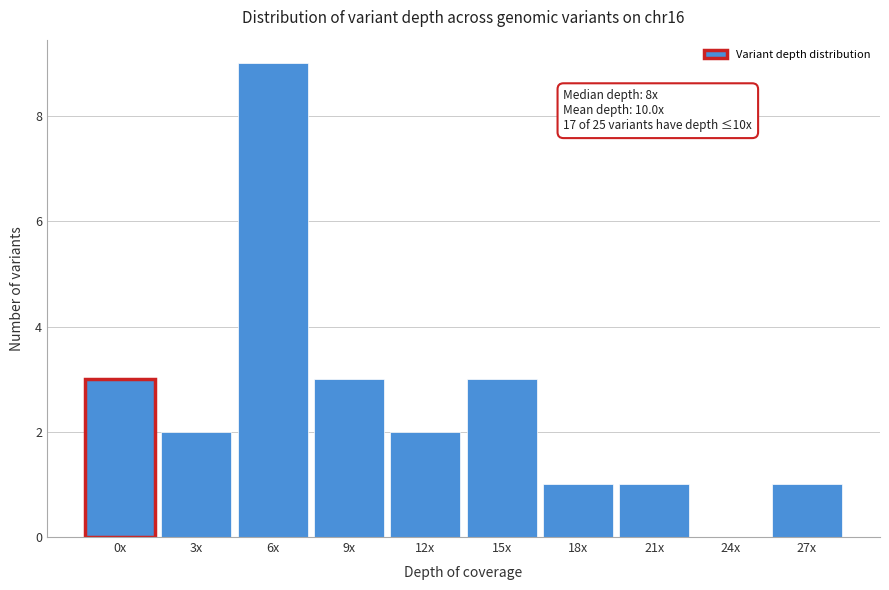

Reading left to right, extract all data points from this chart.

0x=3	3x=2	6x=9	9x=3	12x=2	15x=3	18x=1	21x=1	24x=0	27x=1